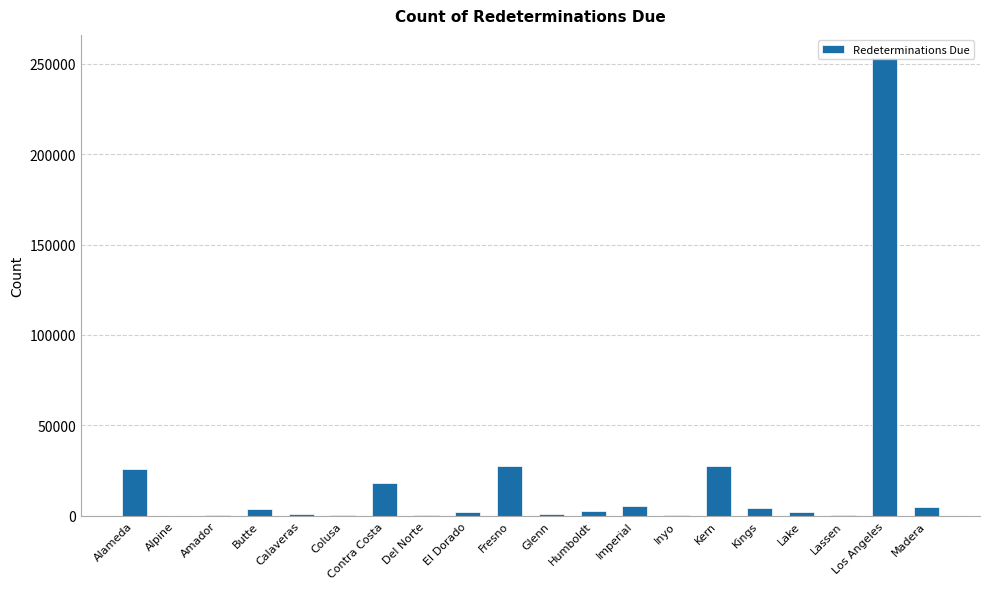

What is the maximum value shown in the chart?

253260